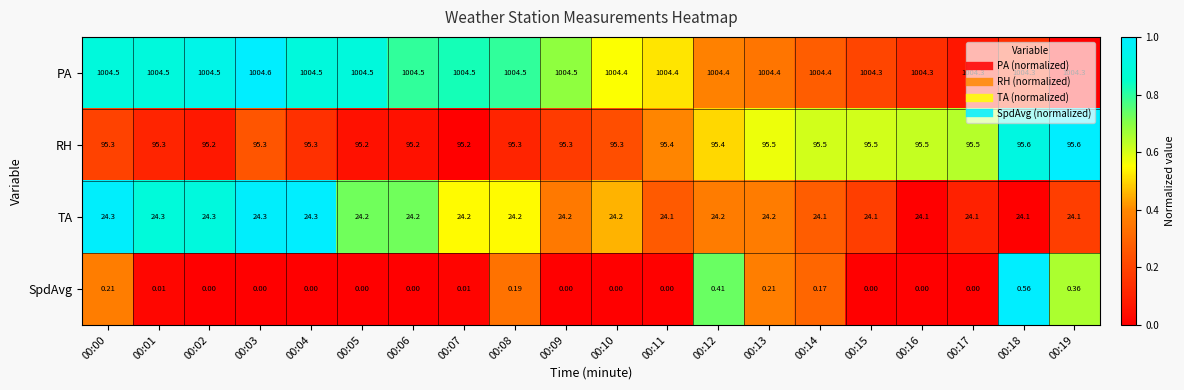

How many categories are shown in the chart?

20